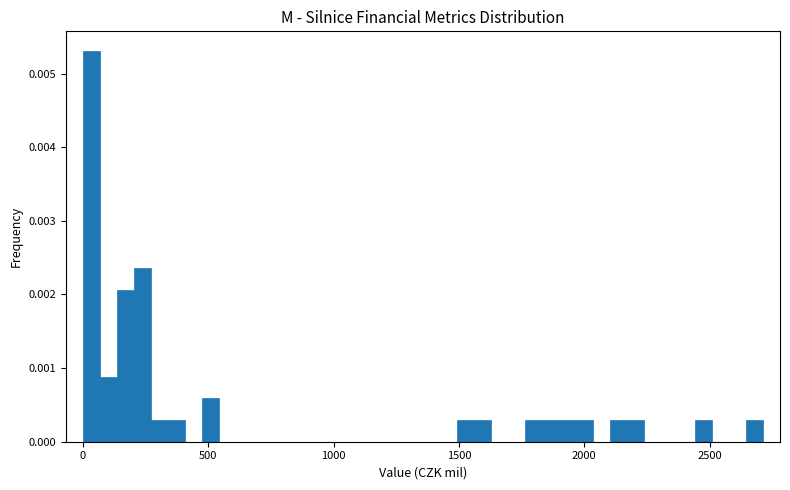

Around what value on the x-axis is the tallest bar? Give the approximate position of its centre, as read against the axis.

50